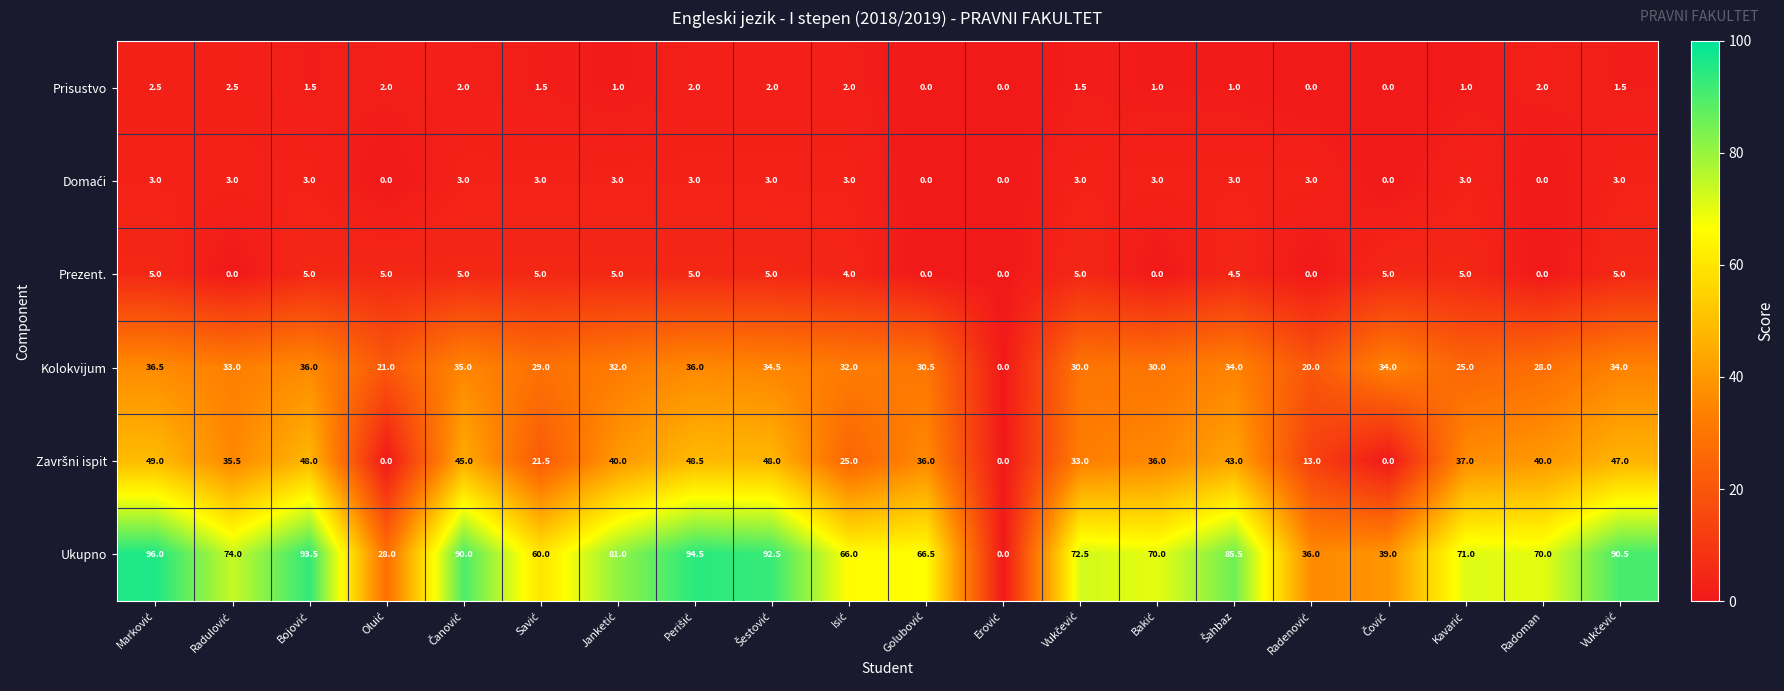

Which series has the largest total across all categories?

Ukupno